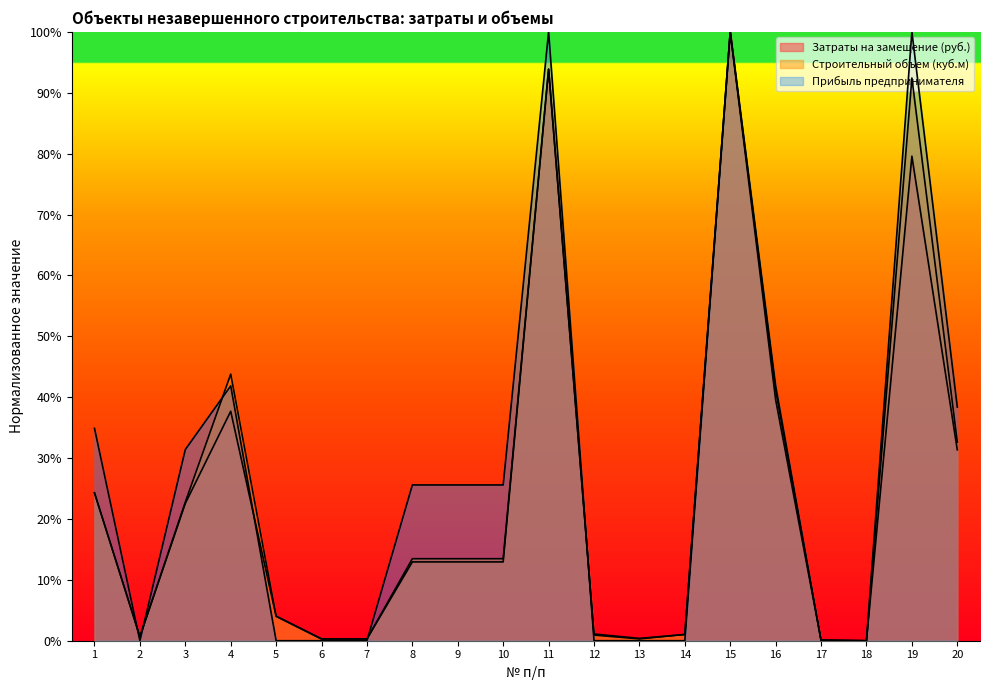

What is the sum of all Прибыль предпринимателя values?

565.1